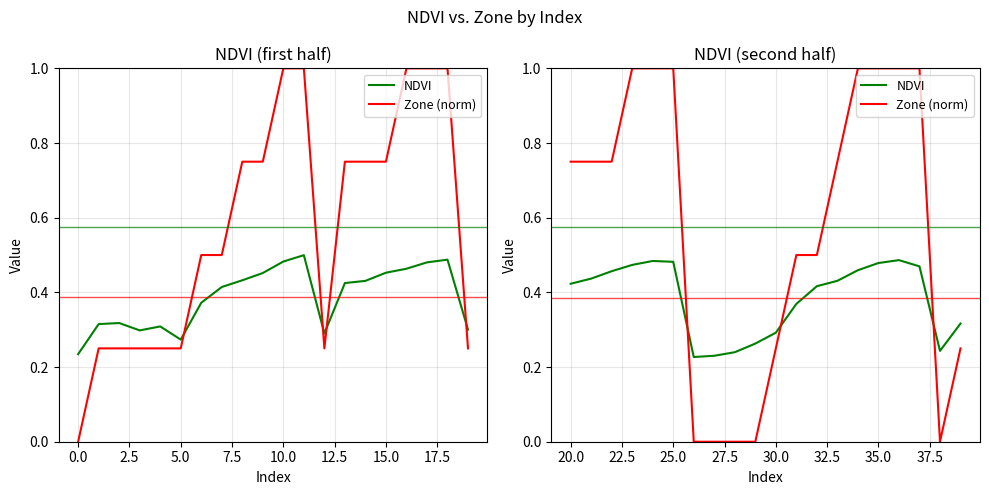

Which series ends up on top after the final intersection of Zone (norm) and NDVI?

NDVI